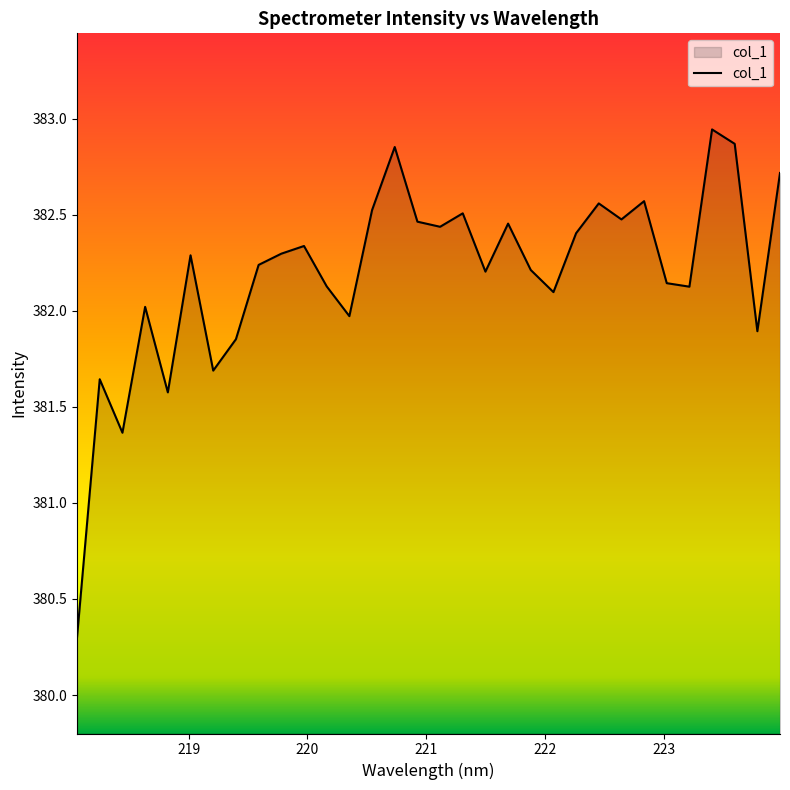

What is the minimum value shown in the chart?

380.3